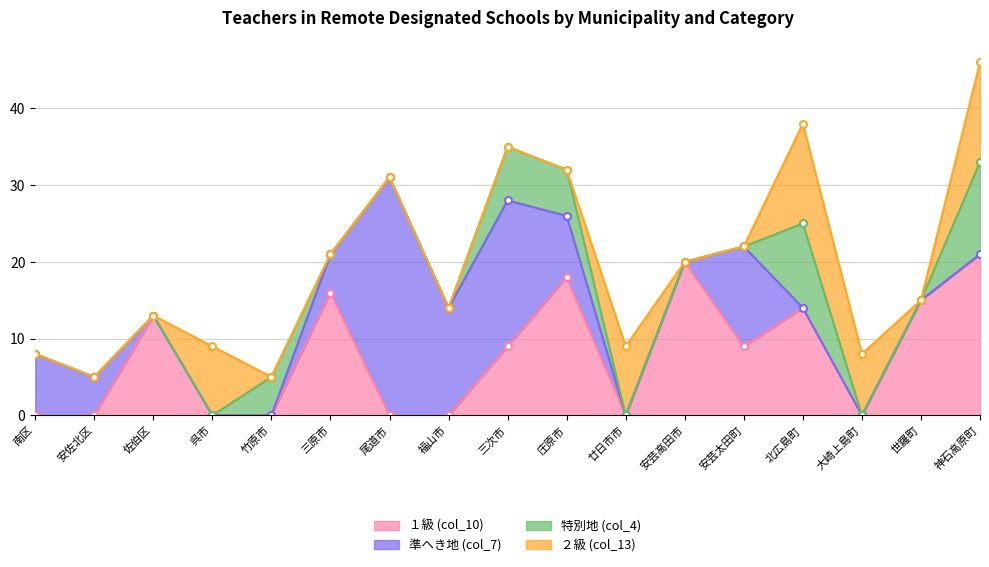

The 特別地 (col_4) series shows 7 at 209 三次市. True or false?

True